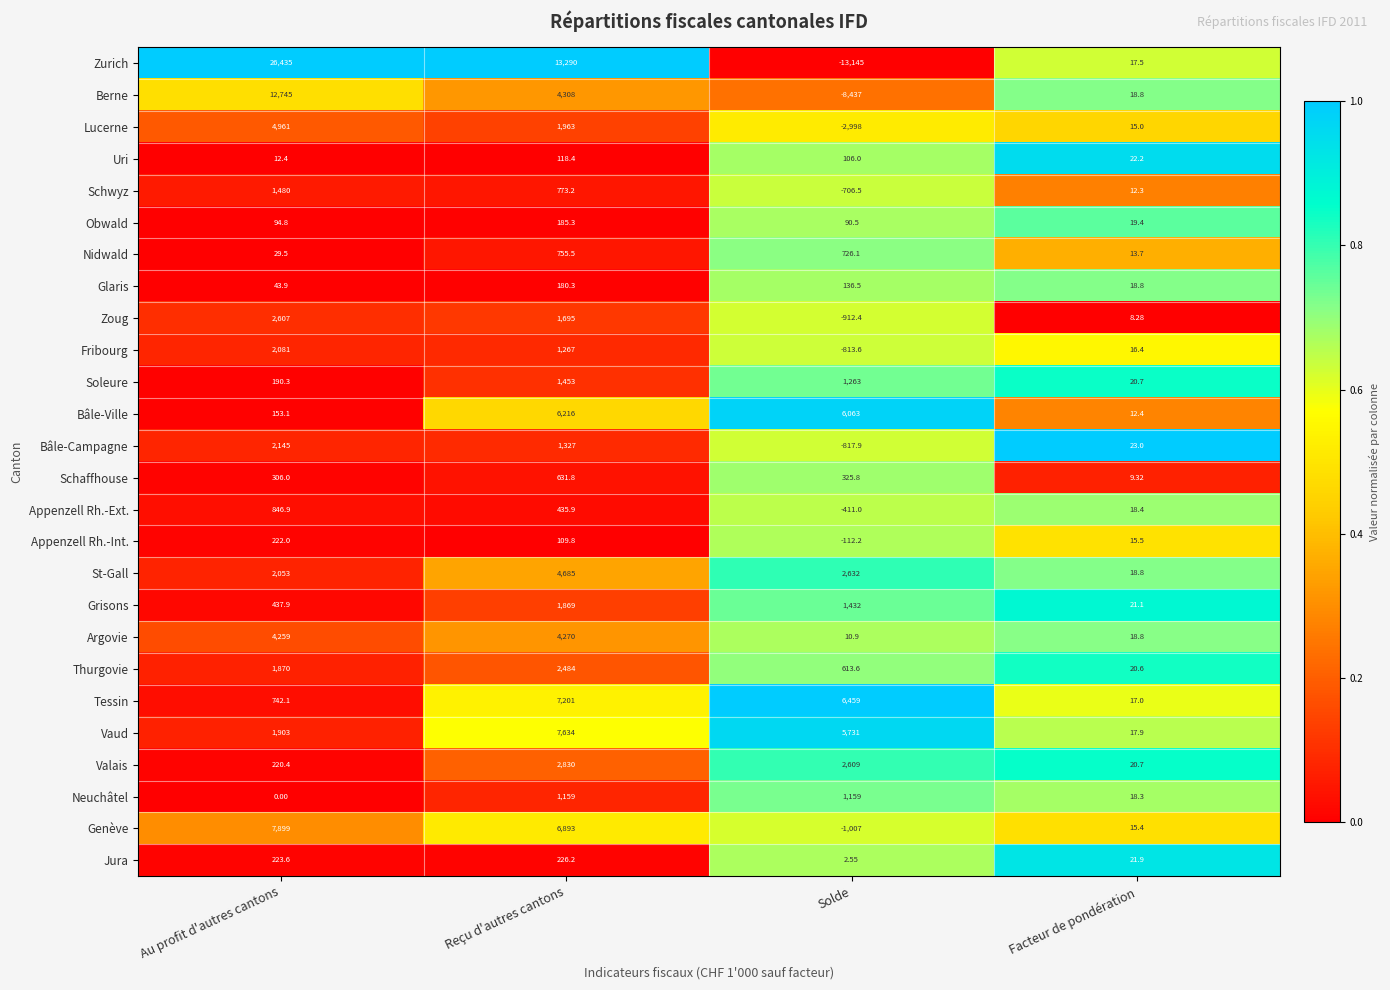

Which category has the lowest value in the Grisons series?

Facteur de pondération